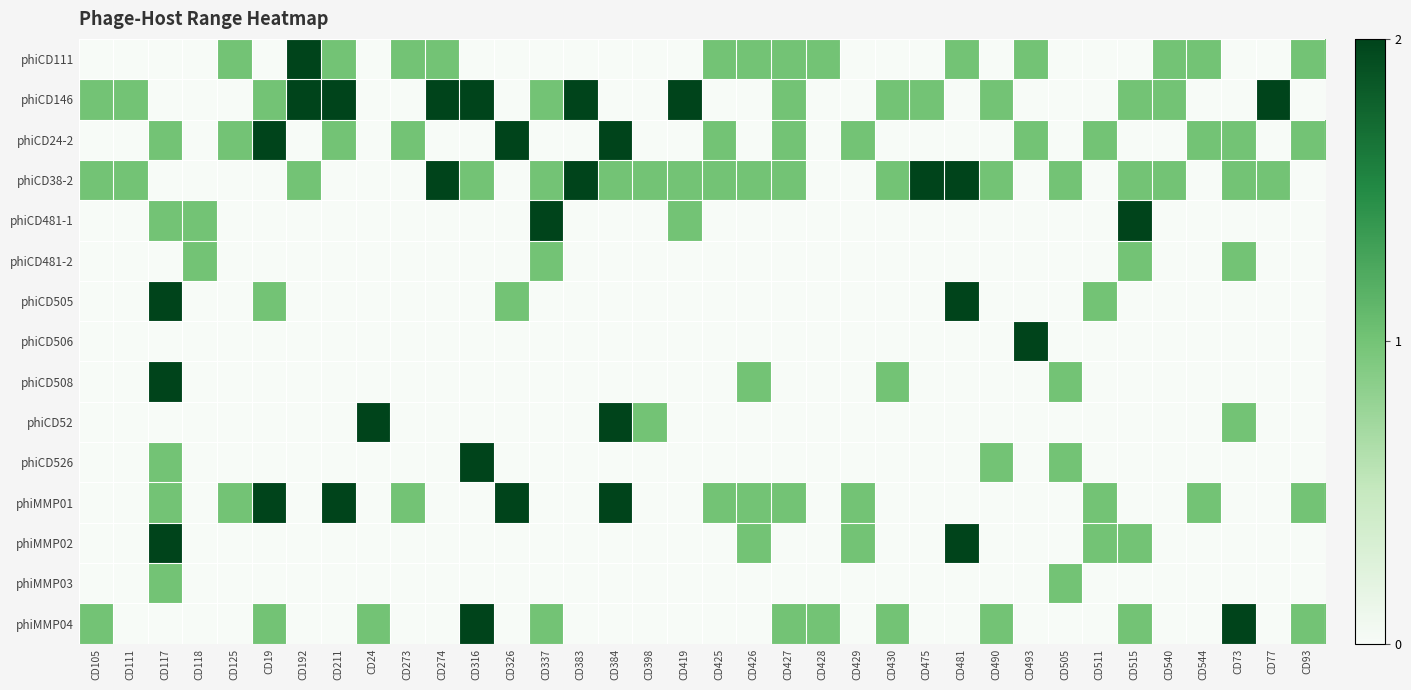

At how many categories does at least one series exceed 1?

18